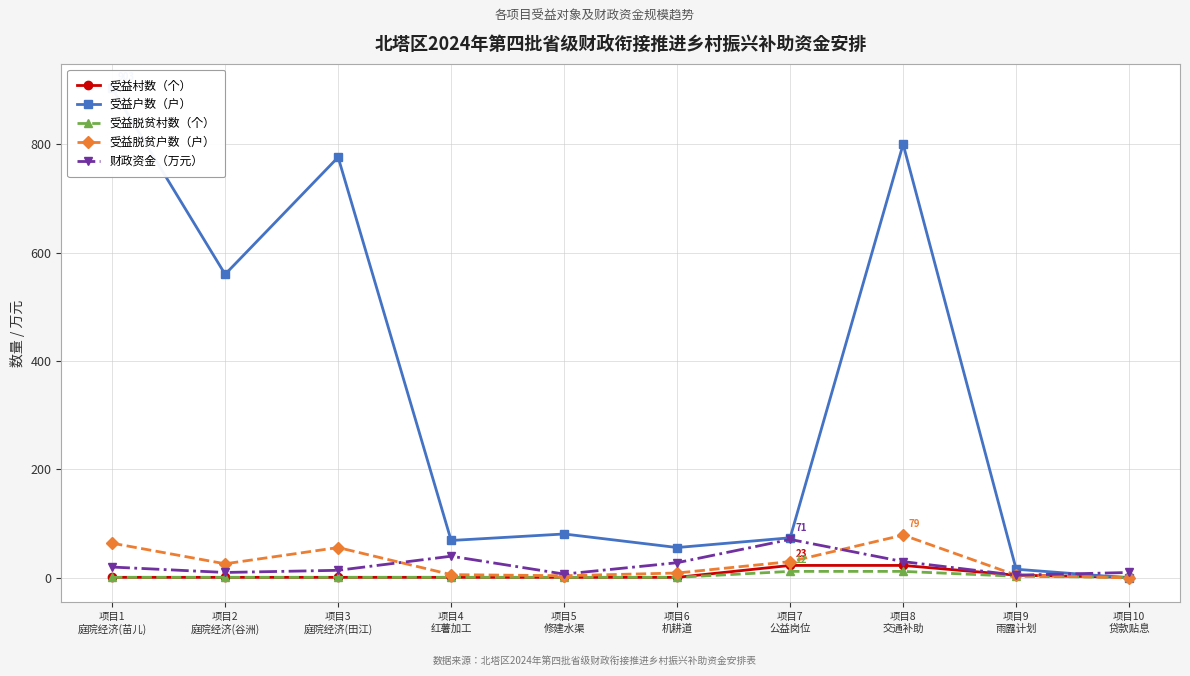

What is the value of the 受益户数（户） point at the 1st from the left?

903